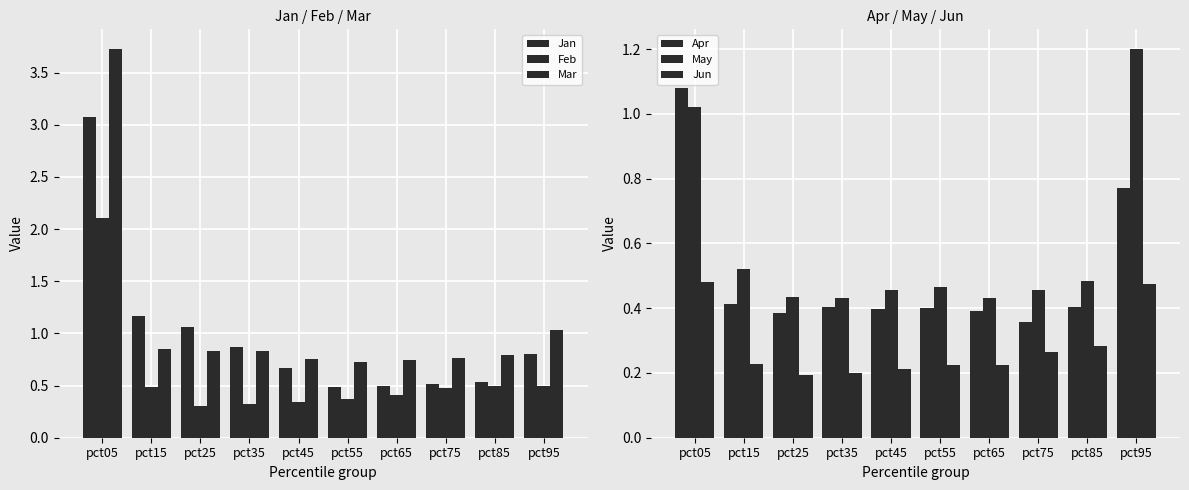

What is the maximum value for Mar?

3.7